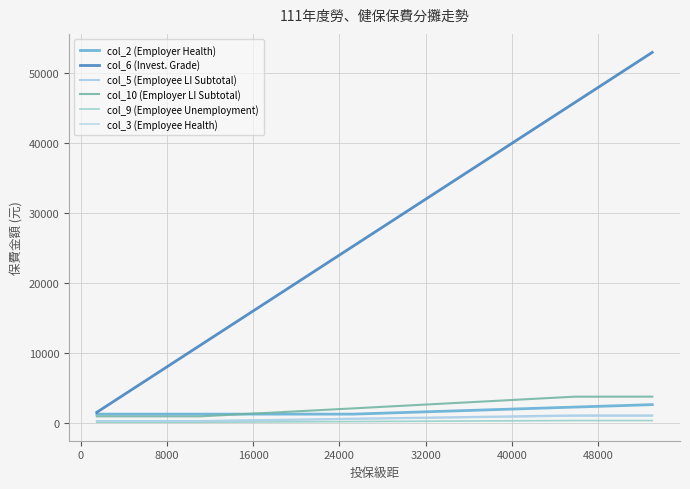

Is this an area chart (filled region under the line)?

No